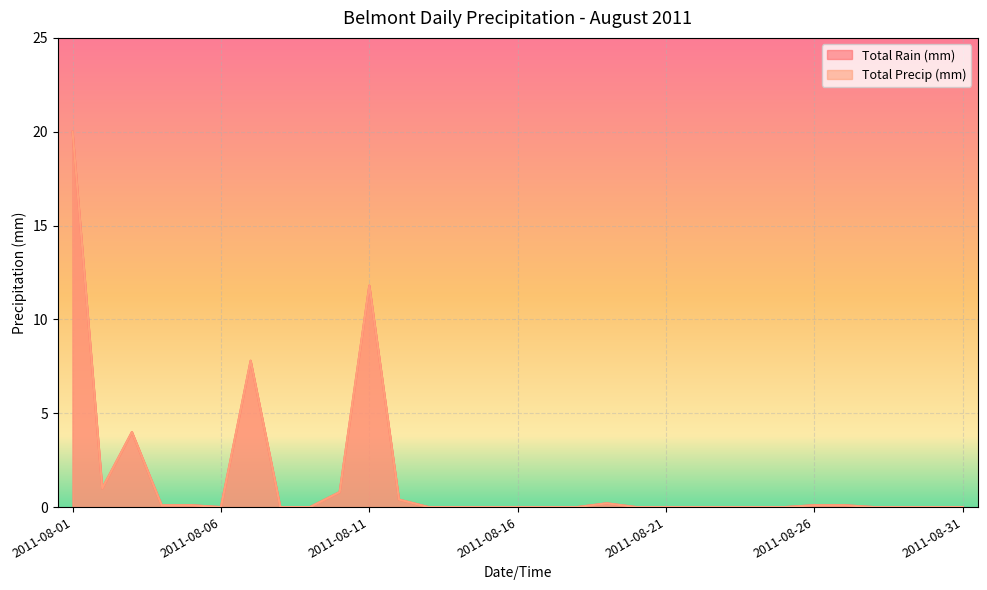

Reading left to right, list all the values displayed in this chart.

Total Rain (mm): 2011-08-01=20.0	2011-08-02=1.0	2011-08-03=4.0	2011-08-04=0.1	2011-08-05=0.1	2011-08-06=0.0	2011-08-07=7.8	2011-08-08=0.0	2011-08-09=0.0	2011-08-10=0.8	2011-08-11=11.8	2011-08-12=0.4	2011-08-13=0.0	2011-08-14=0.0	2011-08-15=0.0	2011-08-16=0.0	2011-08-17=0.0	2011-08-18=0.0	2011-08-19=0.2	2011-08-20=0.0	2011-08-21=0.0	2011-08-22=0.0	2011-08-23=0.0	2011-08-24=0.0	2011-08-25=0.0	2011-08-26=0.1	2011-08-27=0.1	2011-08-28=0.0	2011-08-29=0.0	2011-08-30=0.0	2011-08-31=0.0
Total Precip (mm): 2011-08-01=20.0	2011-08-02=1.0	2011-08-03=4.0	2011-08-04=0.1	2011-08-05=0.1	2011-08-06=0.0	2011-08-07=7.8	2011-08-08=0.0	2011-08-09=0.0	2011-08-10=0.8	2011-08-11=11.8	2011-08-12=0.4	2011-08-13=0.0	2011-08-14=0.0	2011-08-15=0.0	2011-08-16=0.0	2011-08-17=0.0	2011-08-18=0.0	2011-08-19=0.2	2011-08-20=0.0	2011-08-21=0.0	2011-08-22=0.0	2011-08-23=0.0	2011-08-24=0.0	2011-08-25=0.0	2011-08-26=0.1	2011-08-27=0.1	2011-08-28=0.0	2011-08-29=0.0	2011-08-30=0.0	2011-08-31=0.0